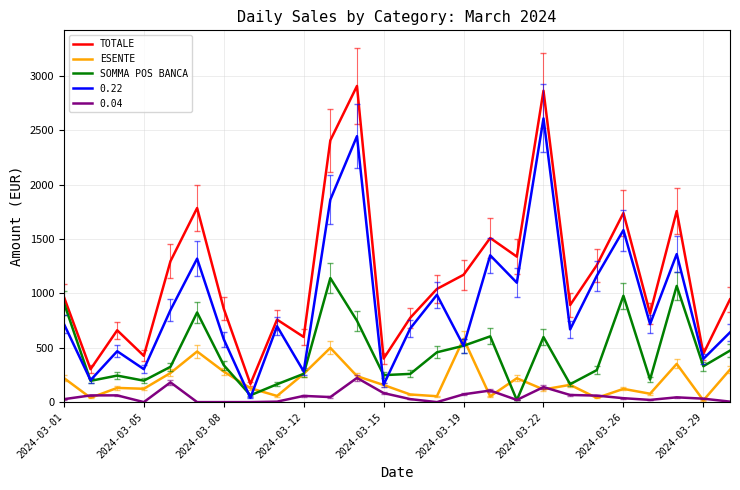

How many lines are shown in the chart?

5